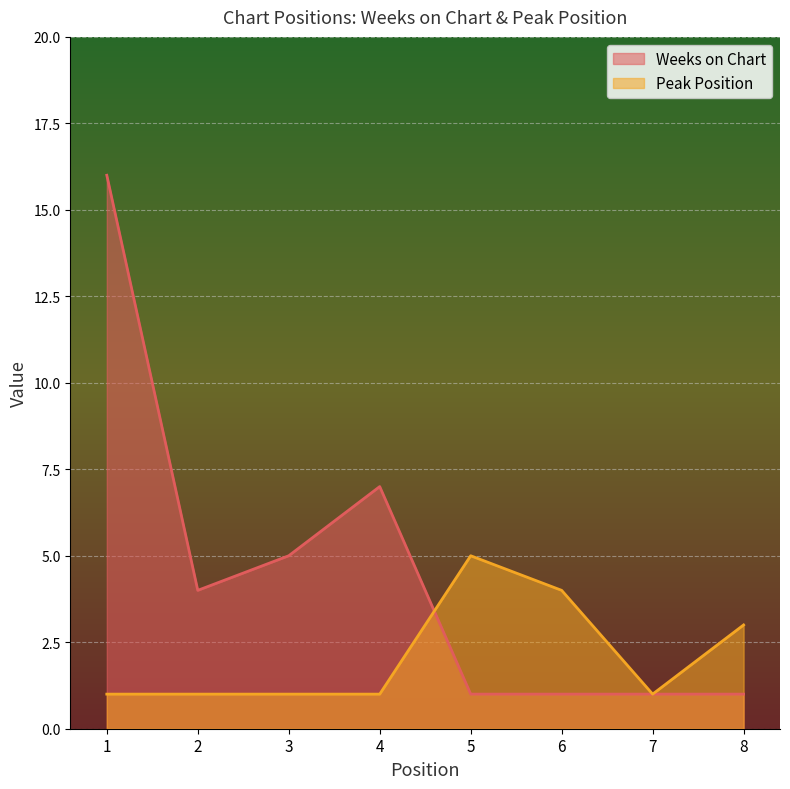

Which category has the highest value in the Peak Position series?

5